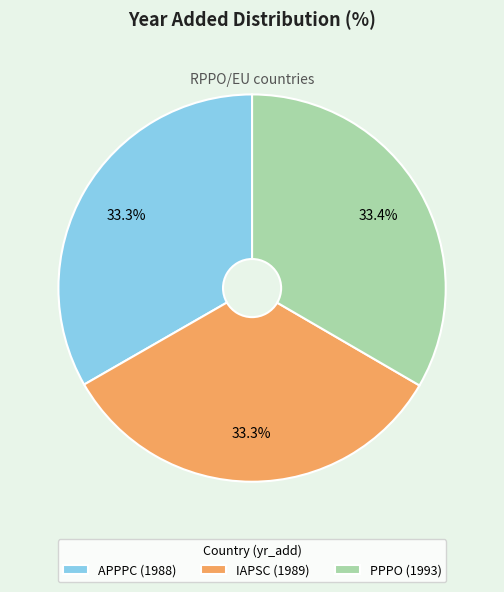

To the nearest percent, what is the average slice percentage?

33%